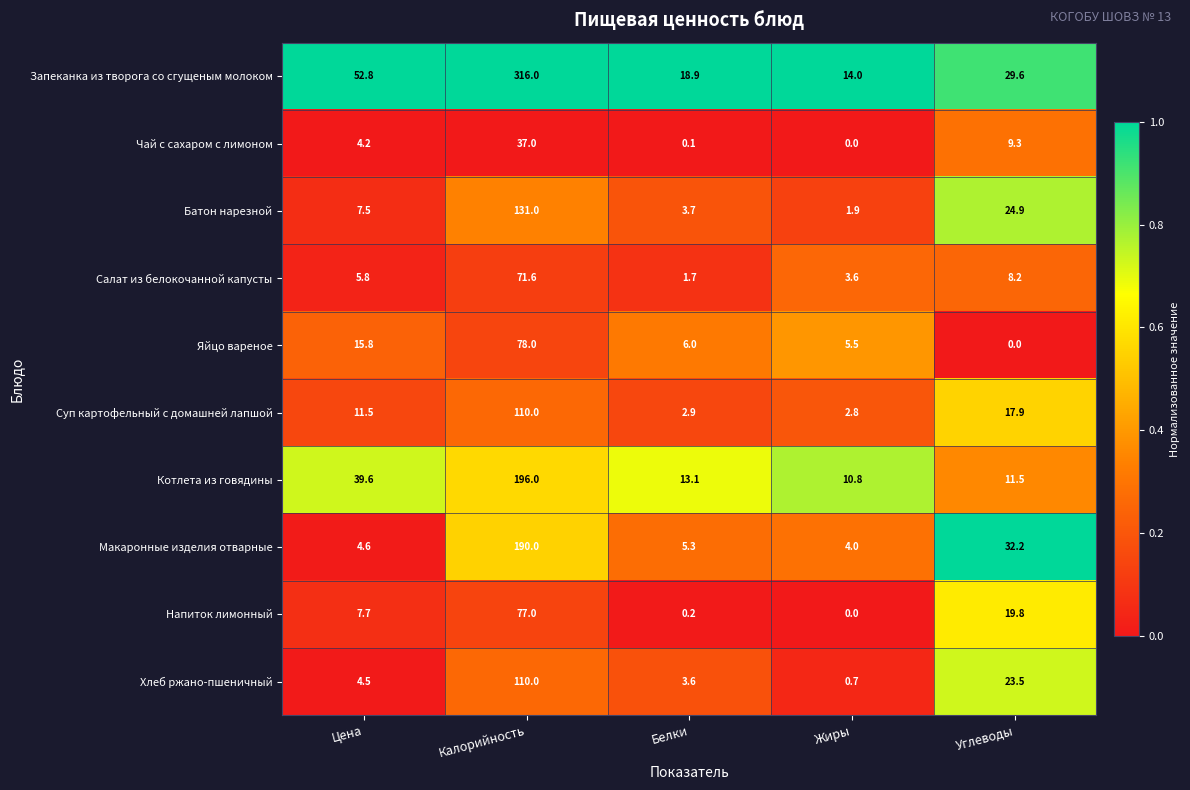

The value of Яйцо вареное at Жиры is 5.5. True or false?

True